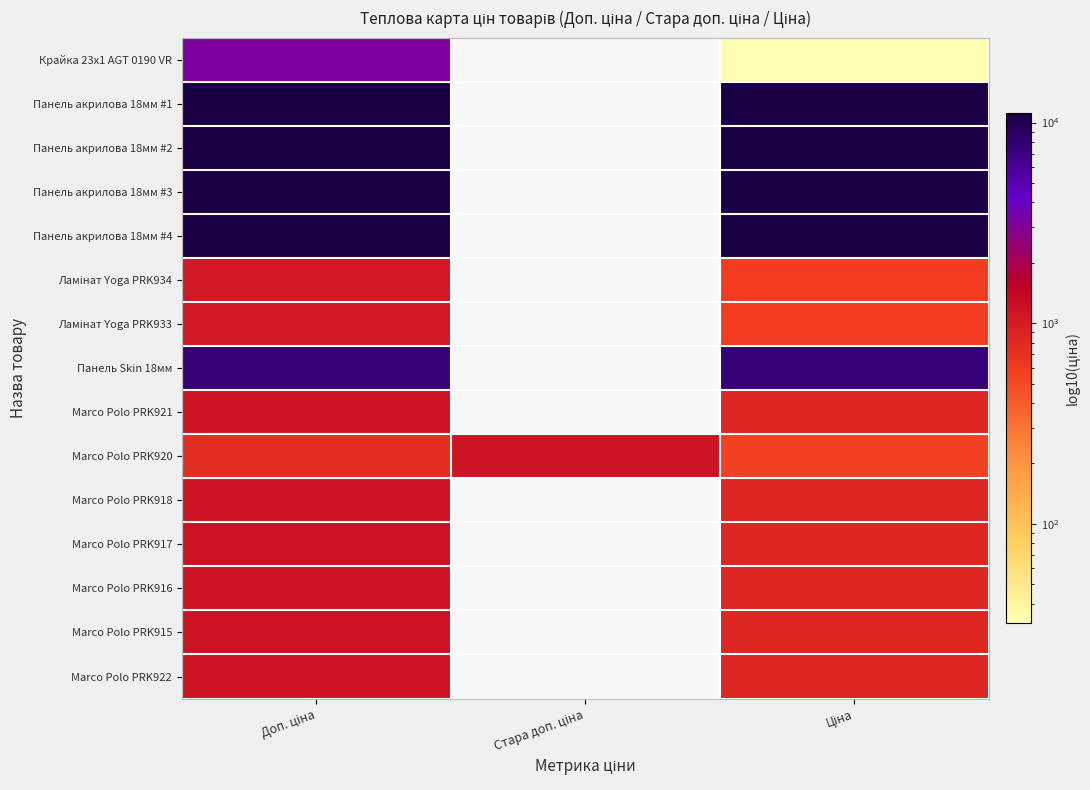

What is the sum of the Marco Polo PRK915 values at Ціна and Доп. ціна?

1984.8